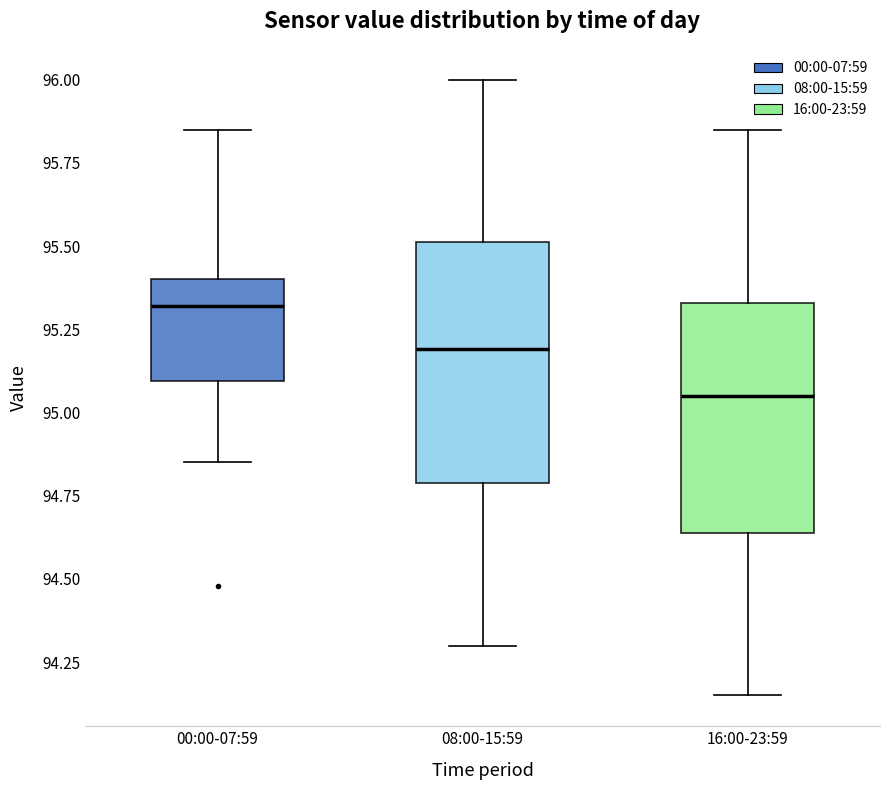

Where does the upper whisker of the box for 08:00-15:59 end on the y-axis? The values are not printed on the chart, so give them approximately, as read against the axis.

96.00